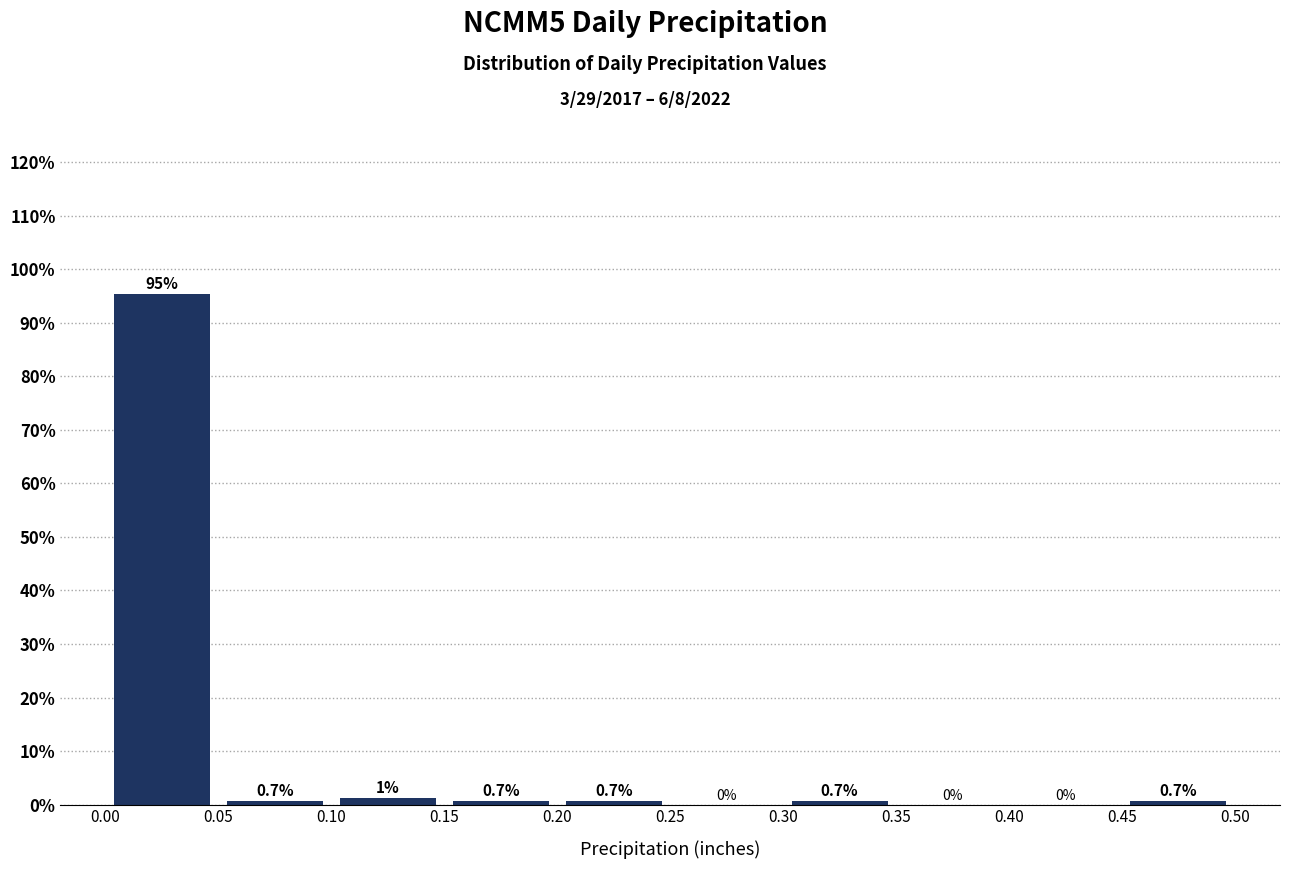

Over which range of the x-axis is the bar tallest?

0.00 to 0.05